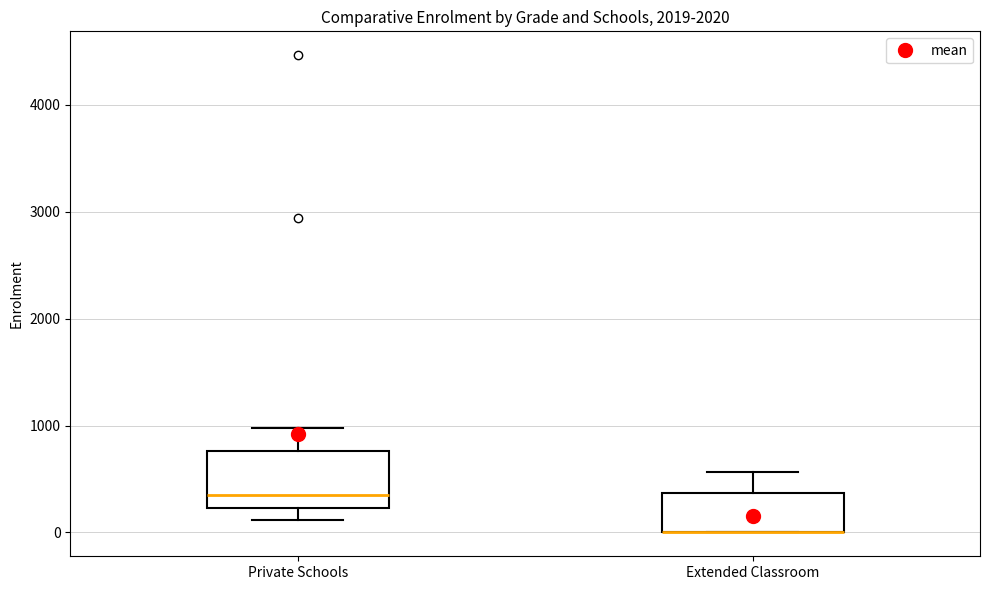

Reading left to right, transcribe this box plot: for each box, give where its median line is, the range the box spans, and where its two whiskers end, as read against the y-axis. The values are not printed on the chart, so give them approximately, as read against the axis.

Private Schools: median 300, box 200 to 800, whiskers 100 to 1000
Extended Classroom: median 0 (drawn on the box's lower edge), box 0 to 400, whiskers 0 to 600